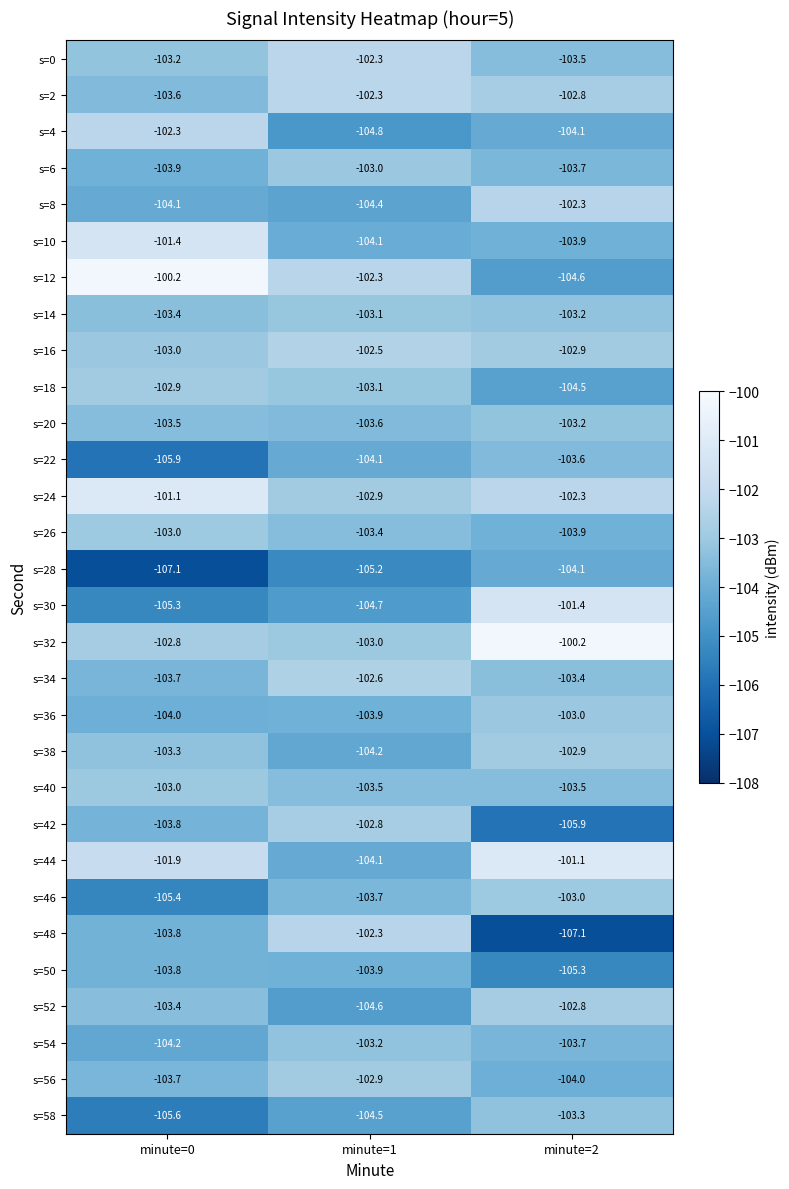

The s=48 series shows -164.1 at minute=1. True or false?

False